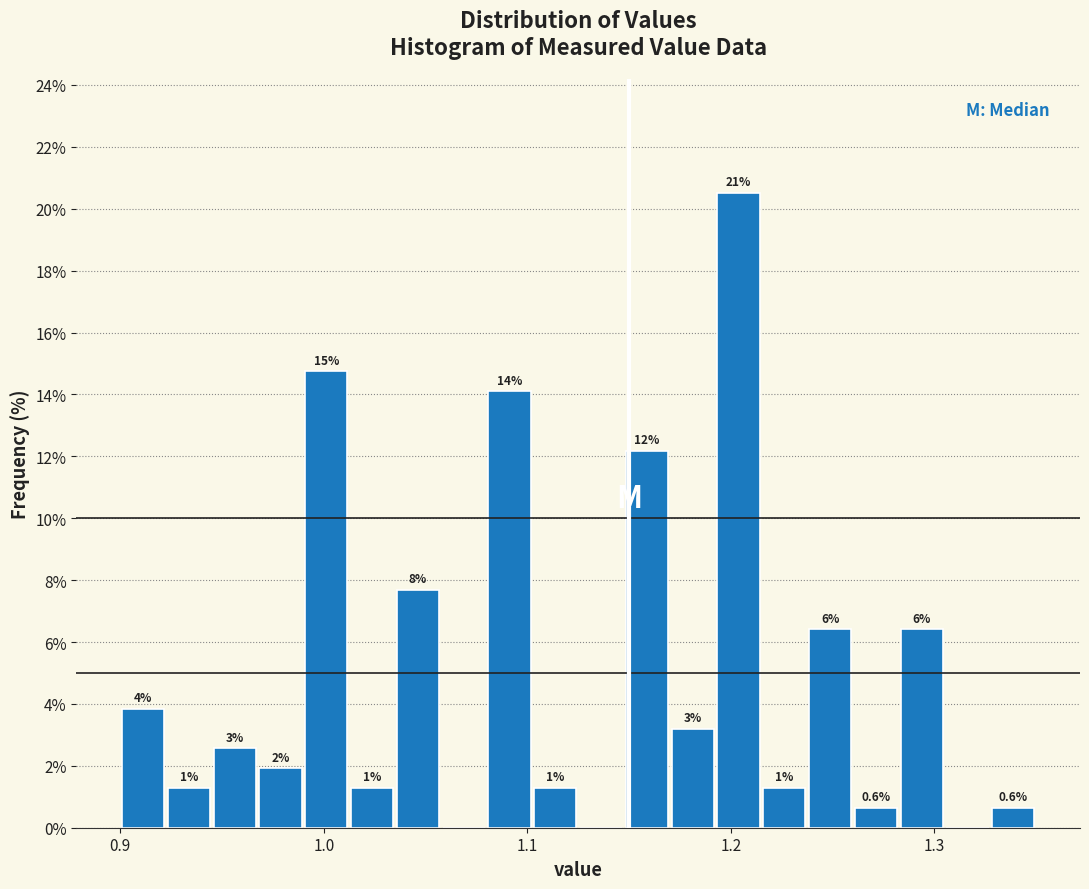

Read against the x-axis, roughly where is the centre of the tallest bar?

1.20